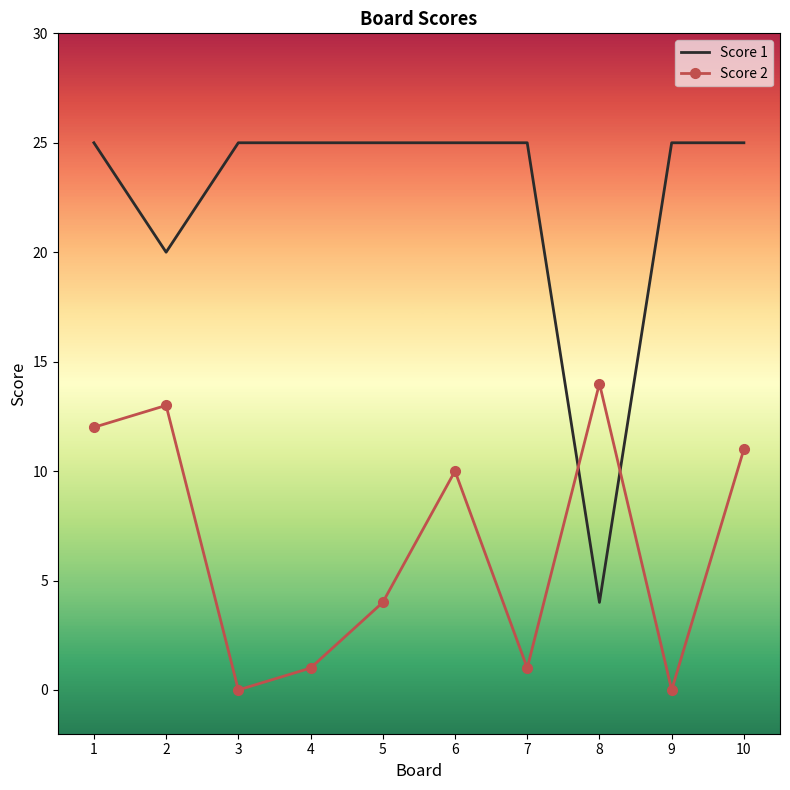

The value of Score 2 at 7 is 1. True or false?

True